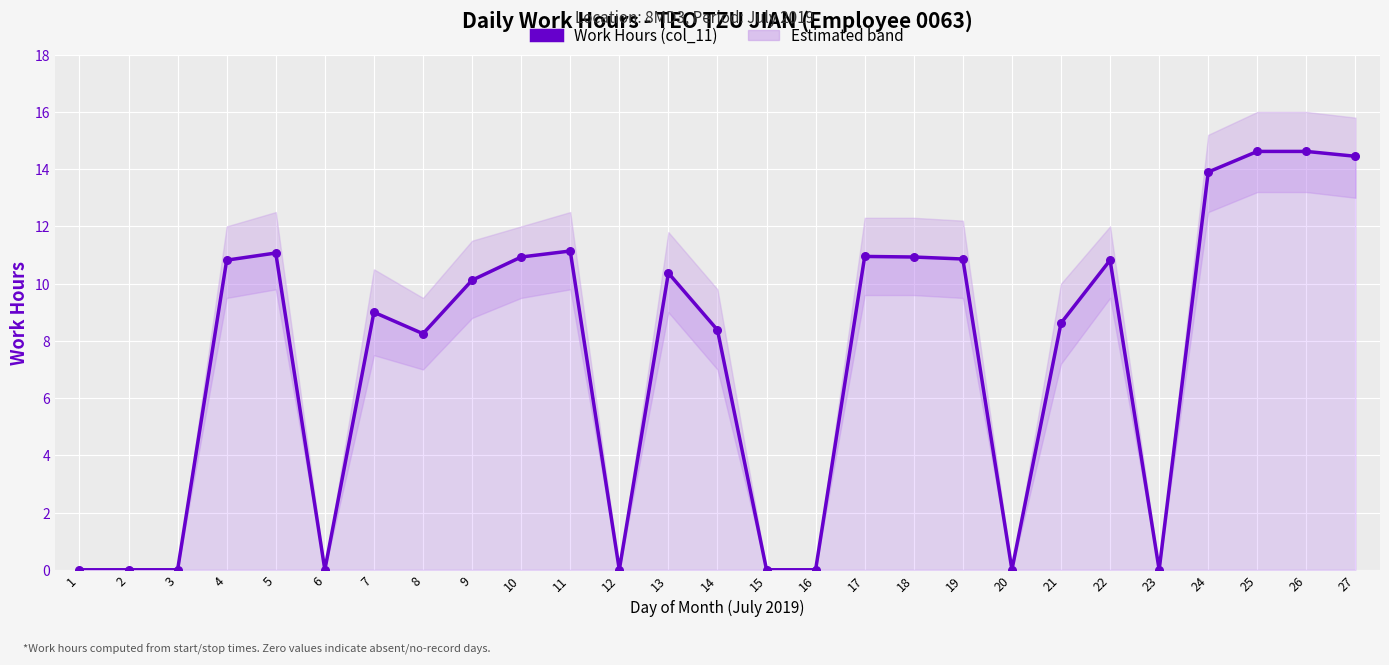

Between 12 and 8, which is larger?

8